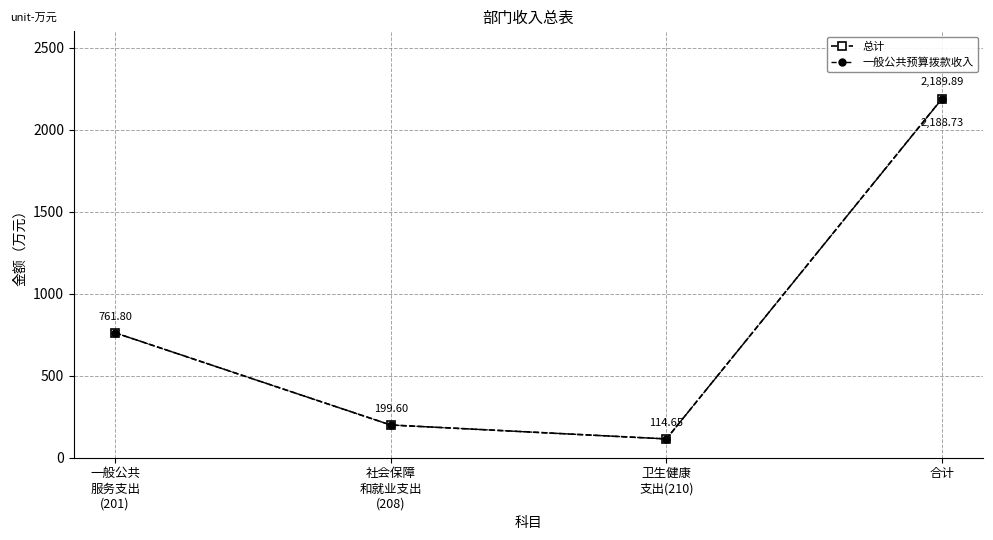

How many data points in 总计 are above 761?

2